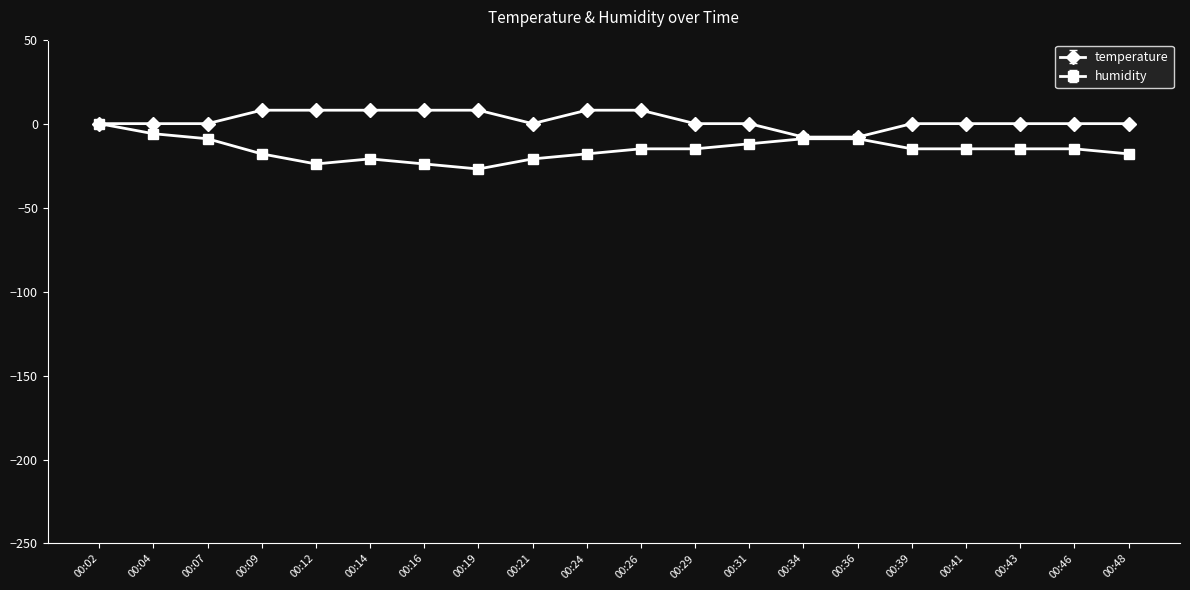

Reading left to right, list all the values displayed in this chart.

temperature: 0	0	0	8	8	8	8	8	0	8	8	0	0	-8	-8	0	0	0	0	0
humidity: 0	-6	-9	-18	-24	-21	-24	-27	-21	-18	-15	-15	-12	-9	-9	-15	-15	-15	-15	-18